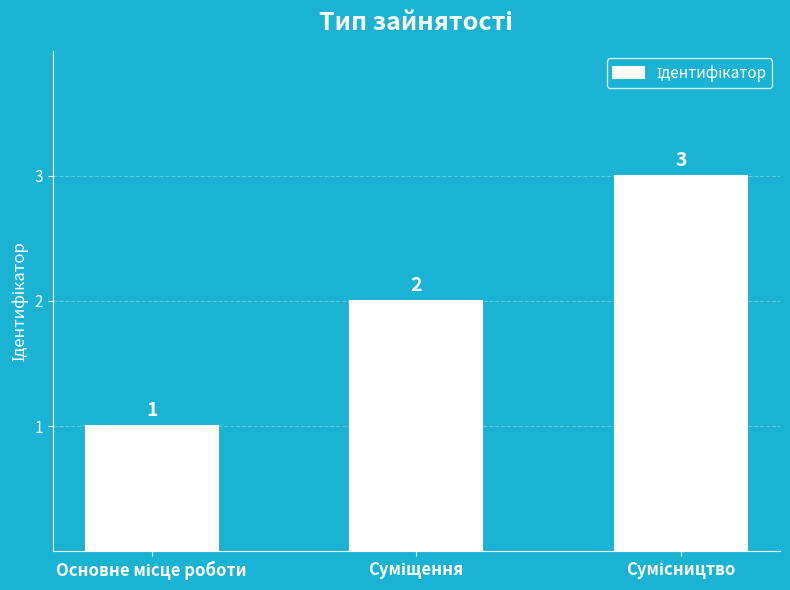

How many values are between 1 and 3?

3